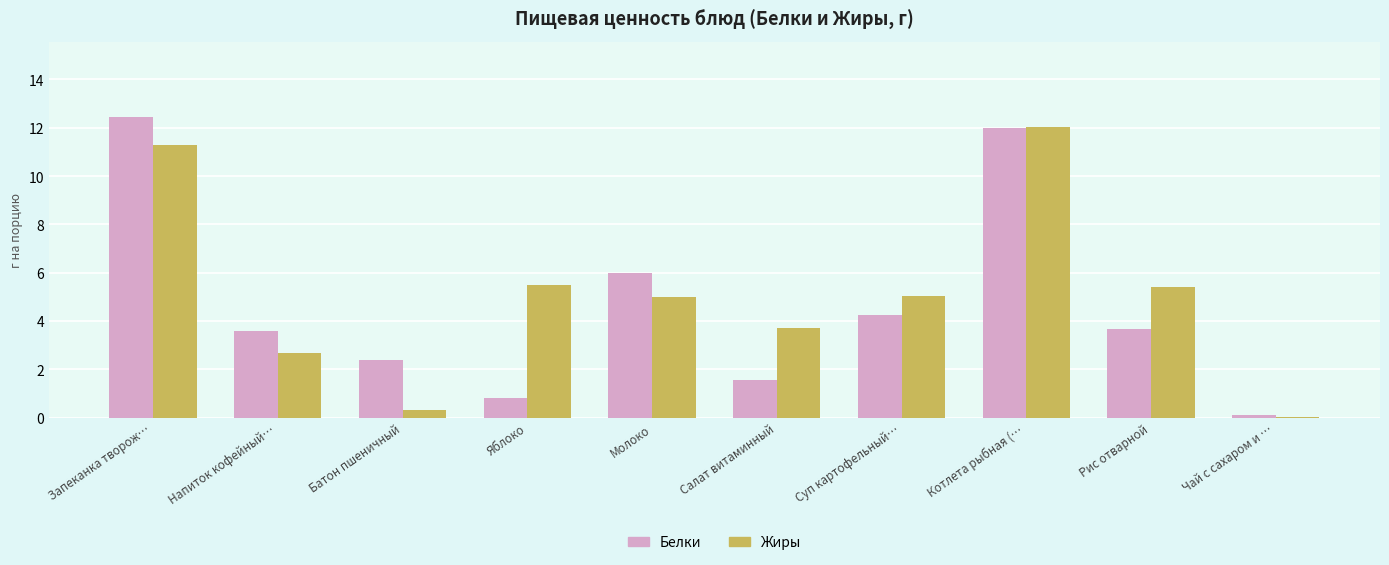

Which series has the largest range (max minus min)?

Белки